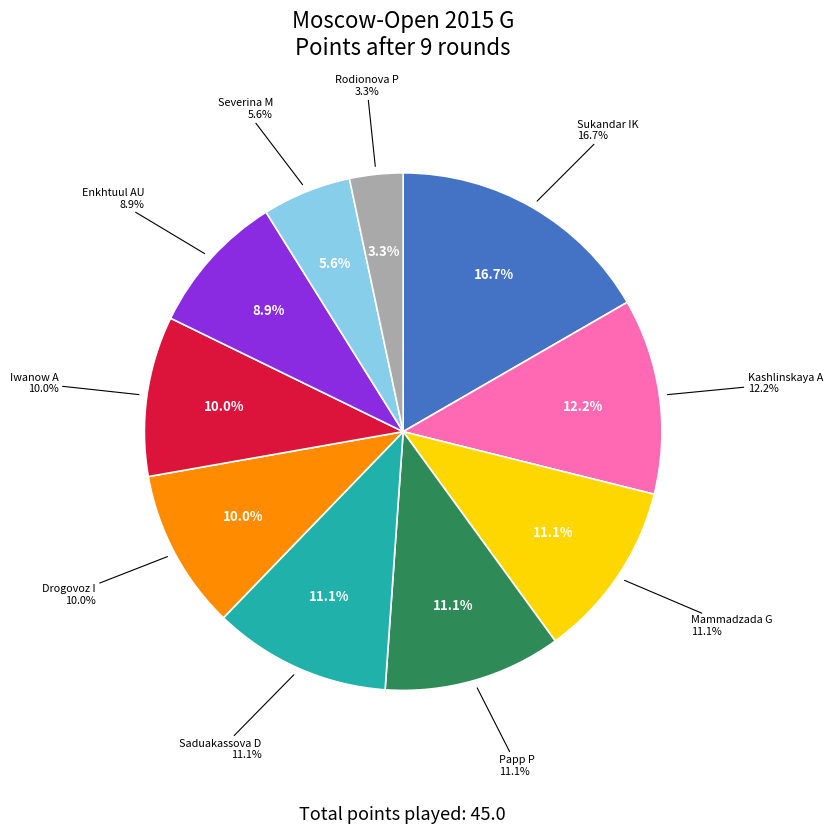

Is the sum of Sukandar Irine Kharisma and Enkhtuul Altan-Ulzii greater than half?

No